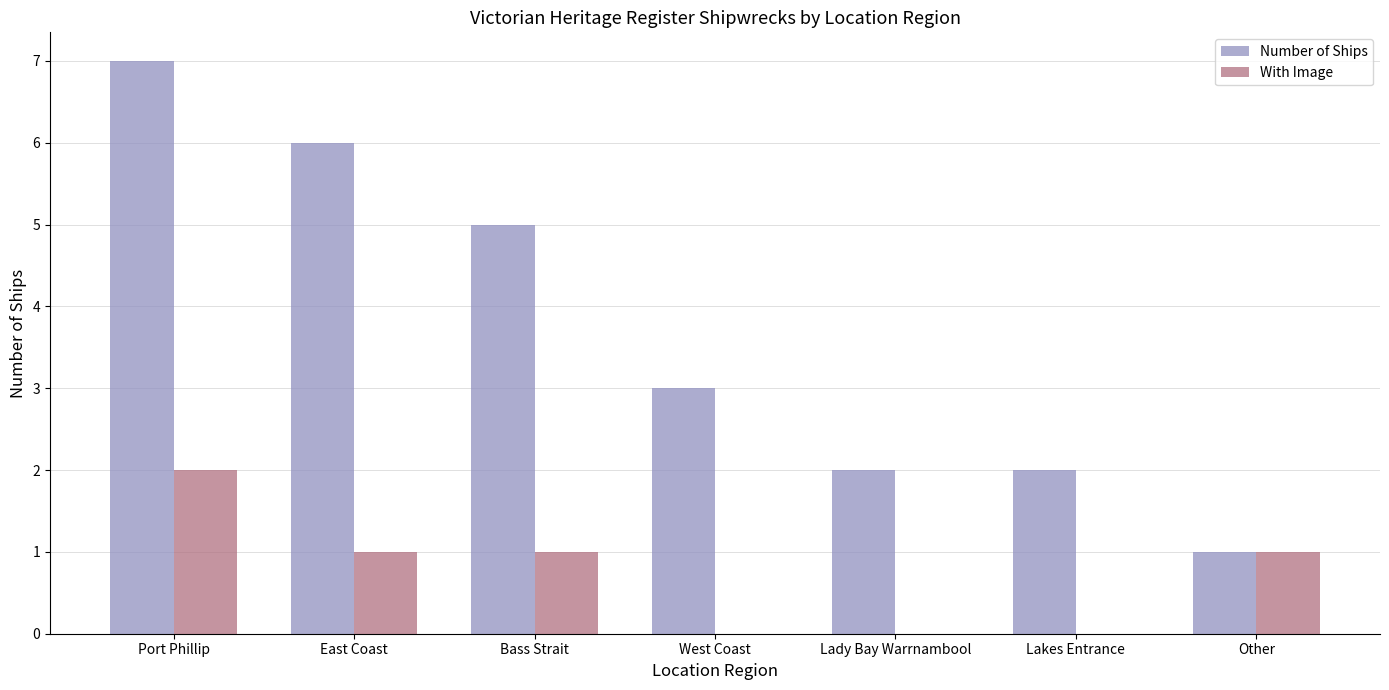

Count the number of categories in the chart.

7